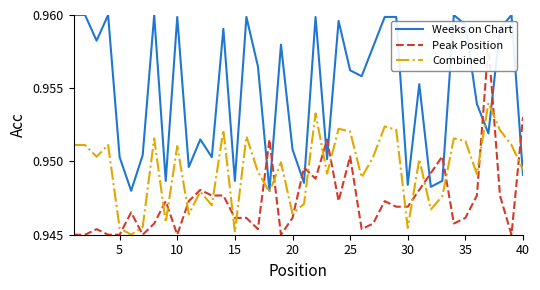

How many times do Peak Position and Combined cross each other?

21